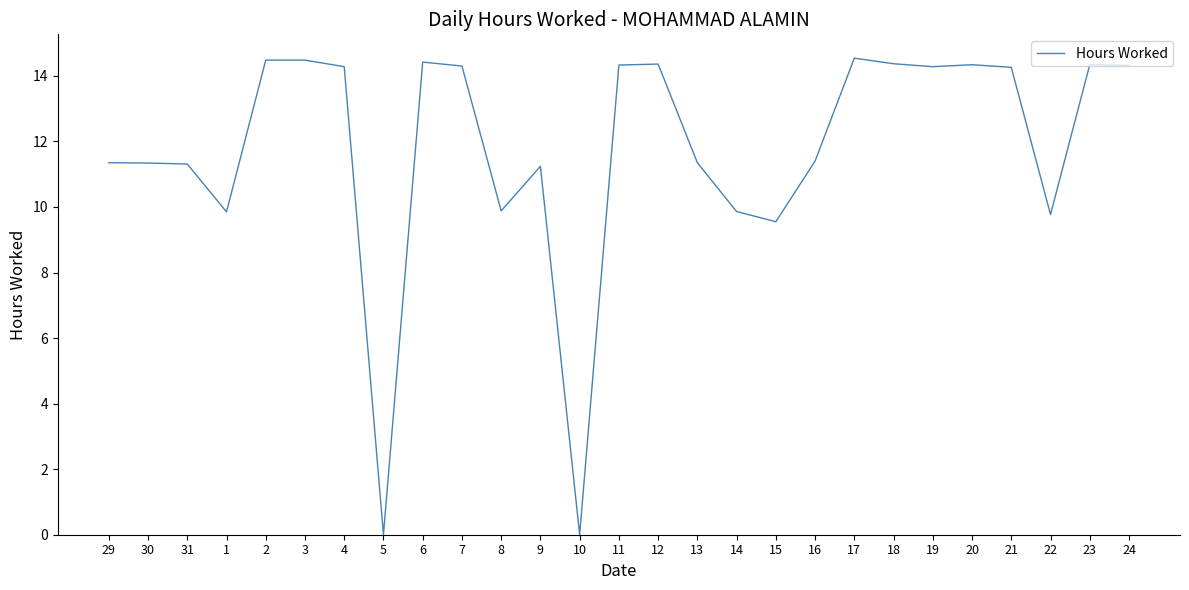

What is the difference between the maximum and second lowest values?

14.5